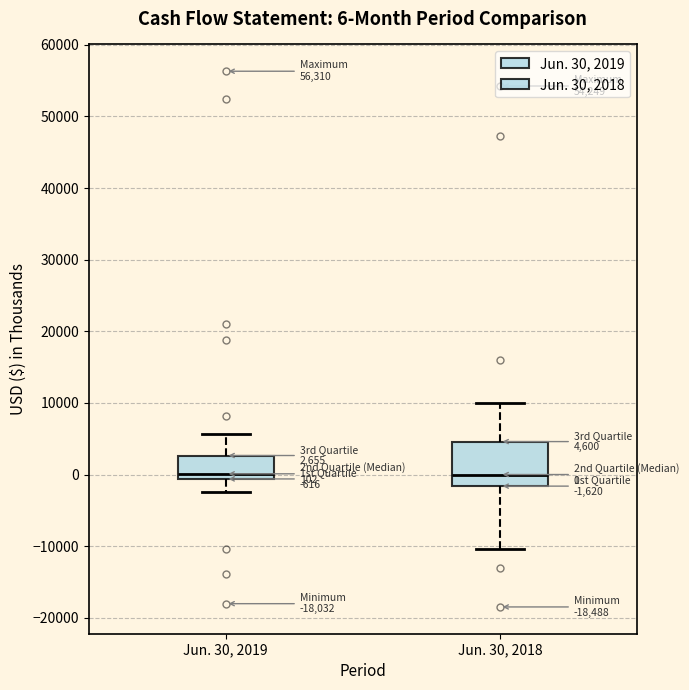

Comparing the boxes themselves (not the whiskers), which one is the tallest?

Jun. 30, 2018